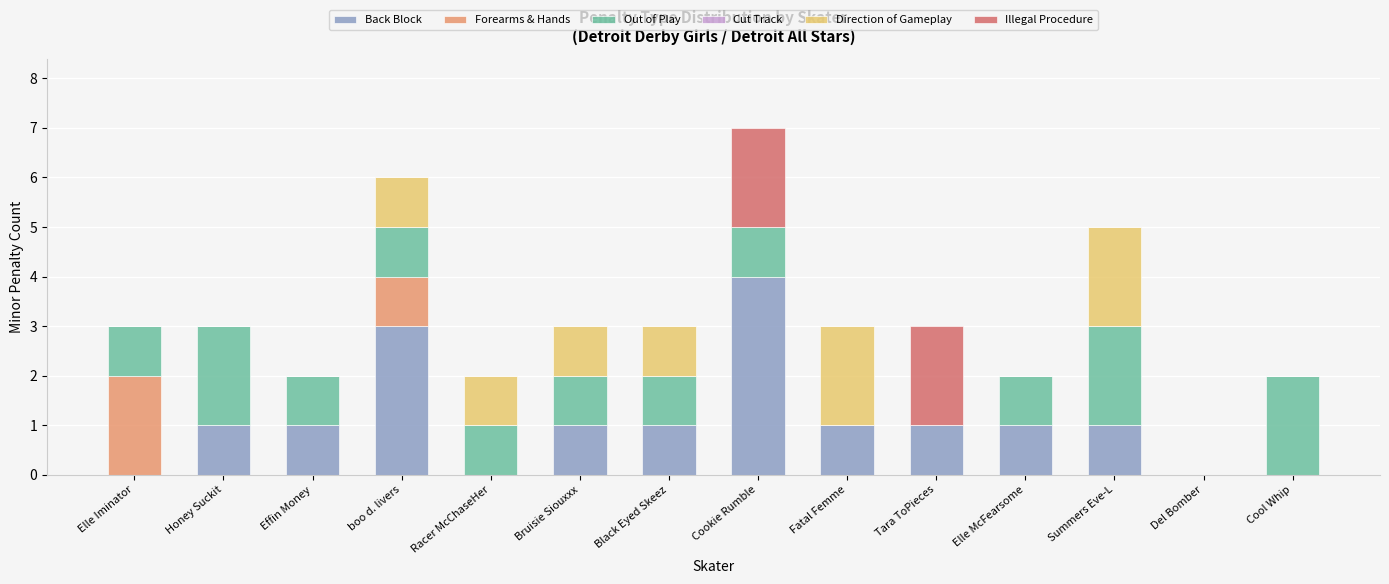

Is it true that Back Block equals 1 at boo d. livers?

False